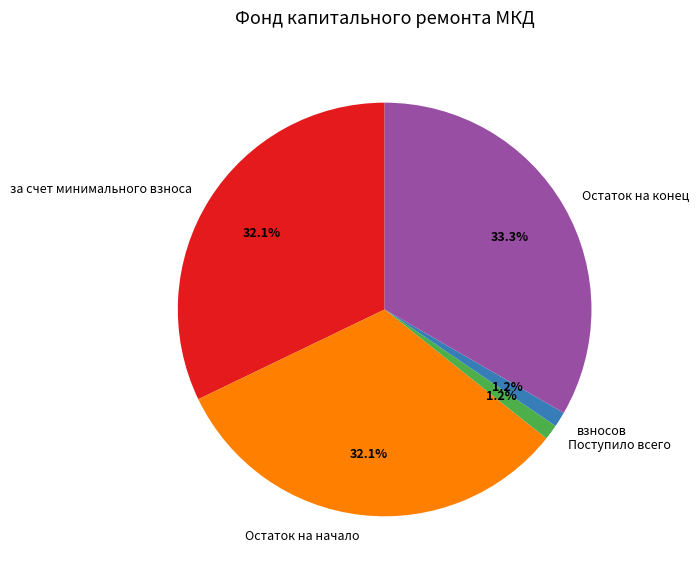

True or false: Остаток на конец accounts for 44% of the total.

False